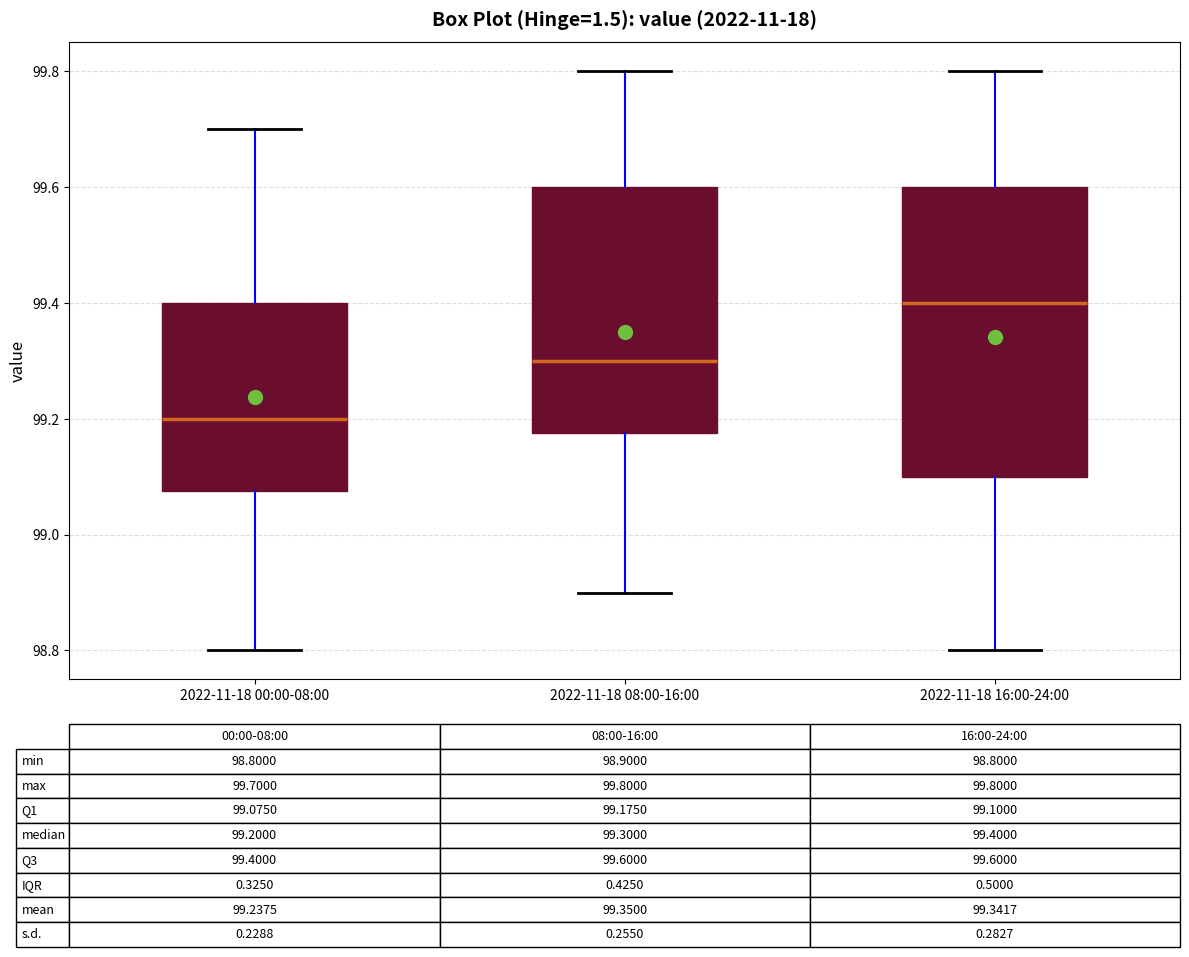

Which box is the tallest, from its lower edge to its upper edge?

2022-11-18 16:00-24:00